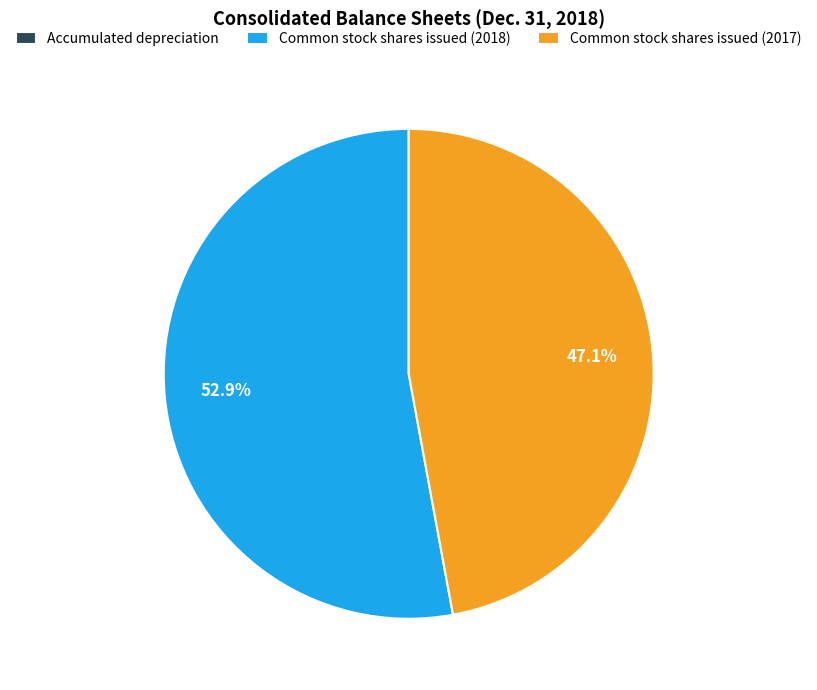

Does any single category account for the majority?

Yes